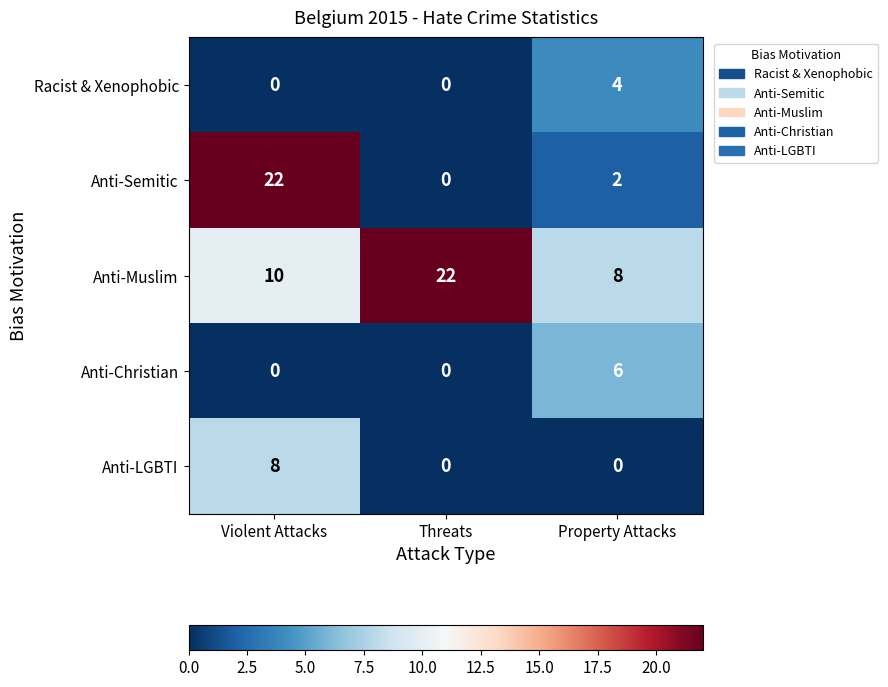

At which label is Anti-Muslim closest to 15?

Violent Attacks